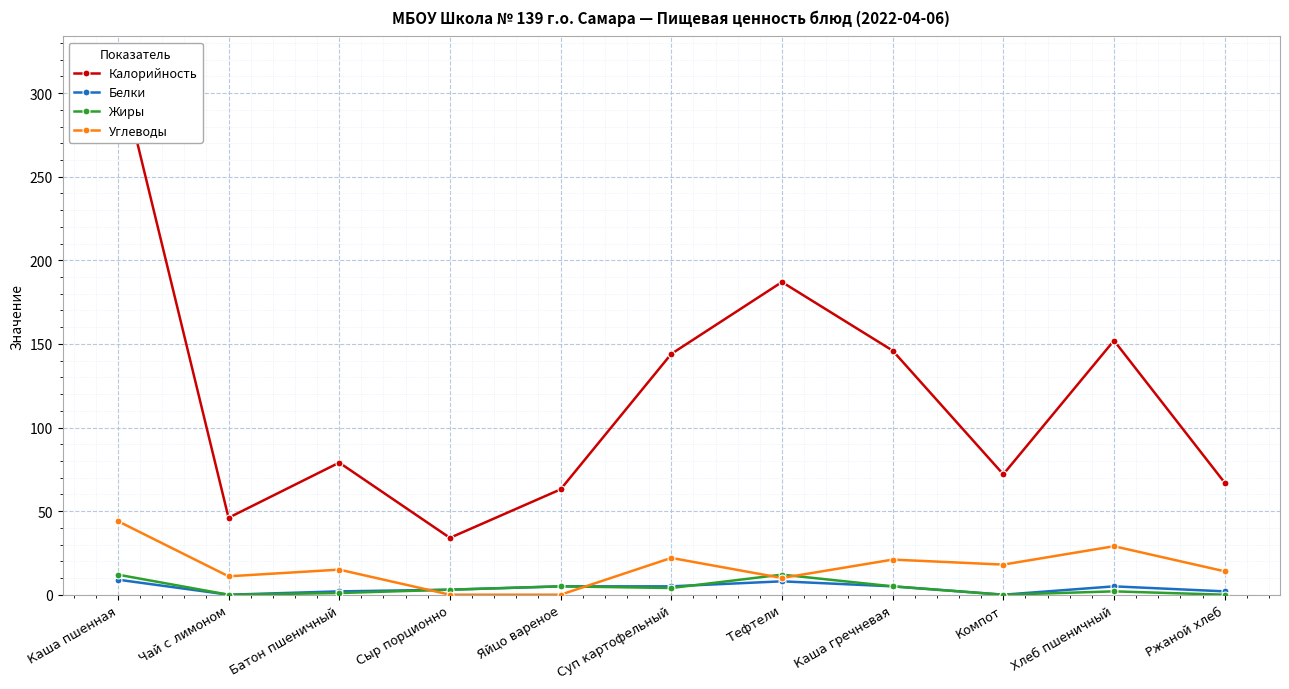

True or false: Калорийность and Белки intersect in this chart.

False